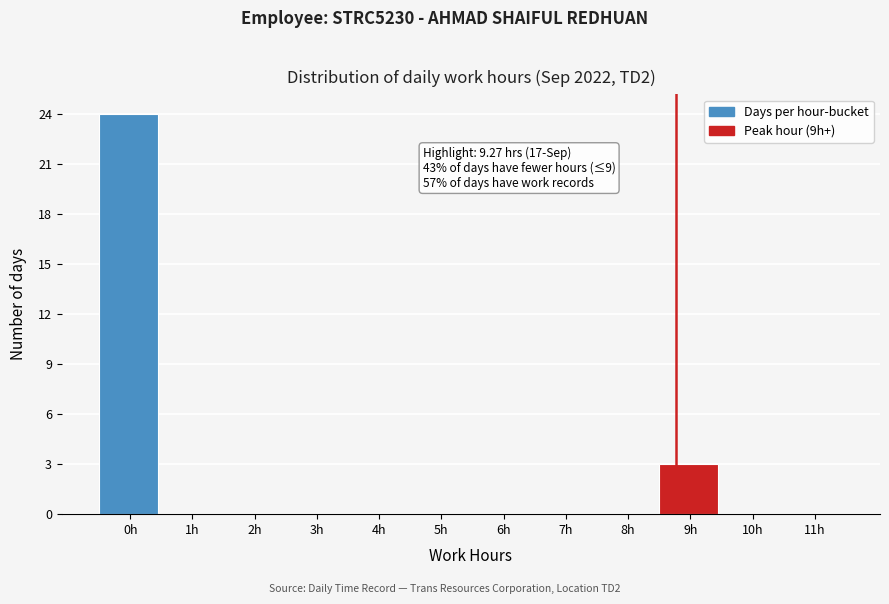

Reading right to left, list all the values displayed in this chart.

11h=0	10h=0	9h=3	8h=0	7h=0	6h=0	5h=0	4h=0	3h=0	2h=0	1h=0	0h=24